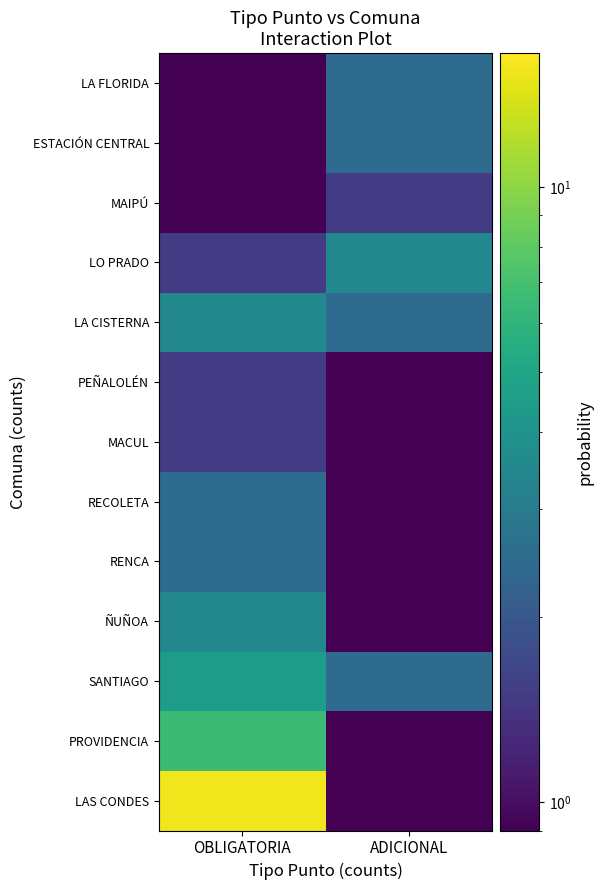

What is the smallest value displayed?

0.5